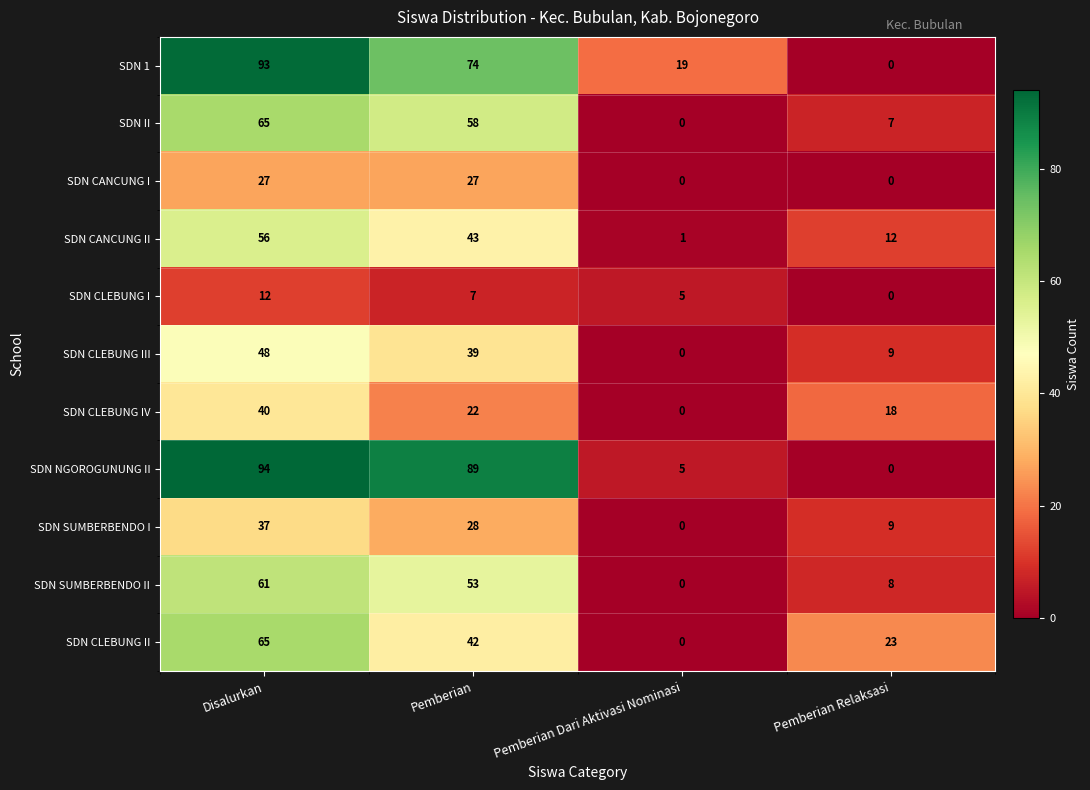

At how many categories does at least one series exceed 12?

4